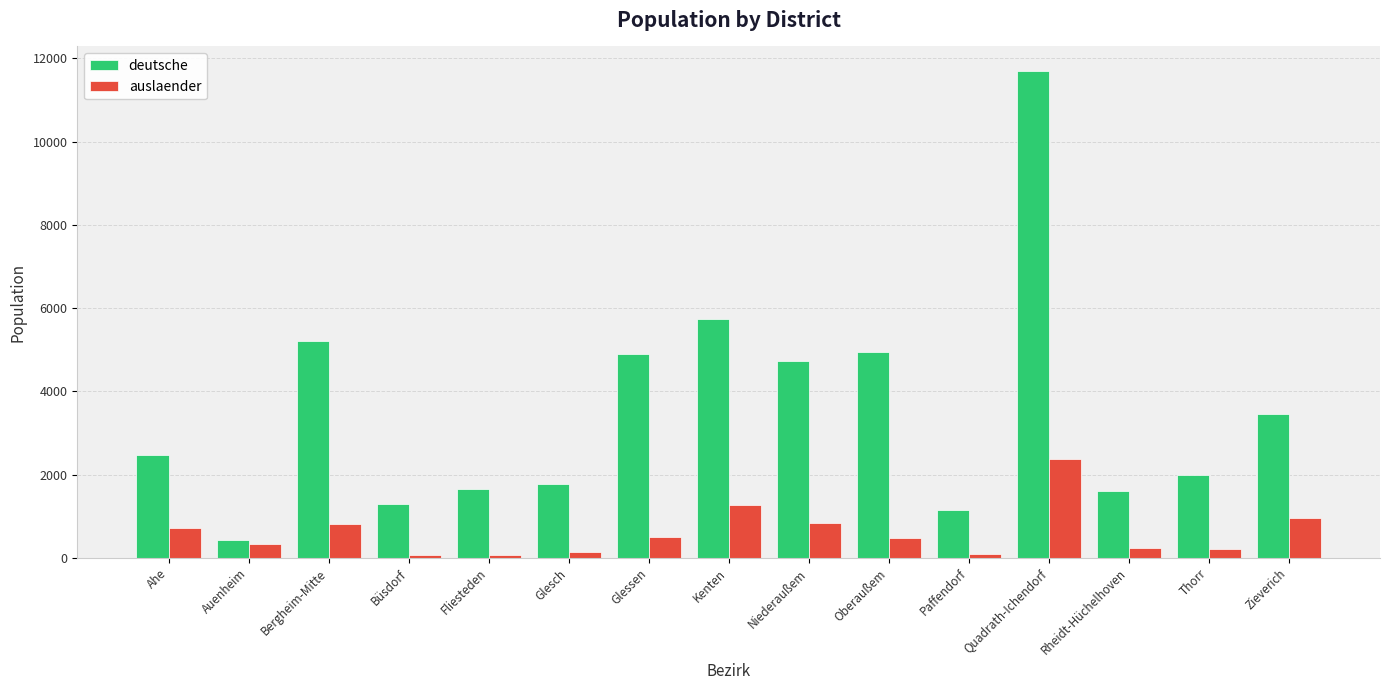

How many bars are there in total?

30